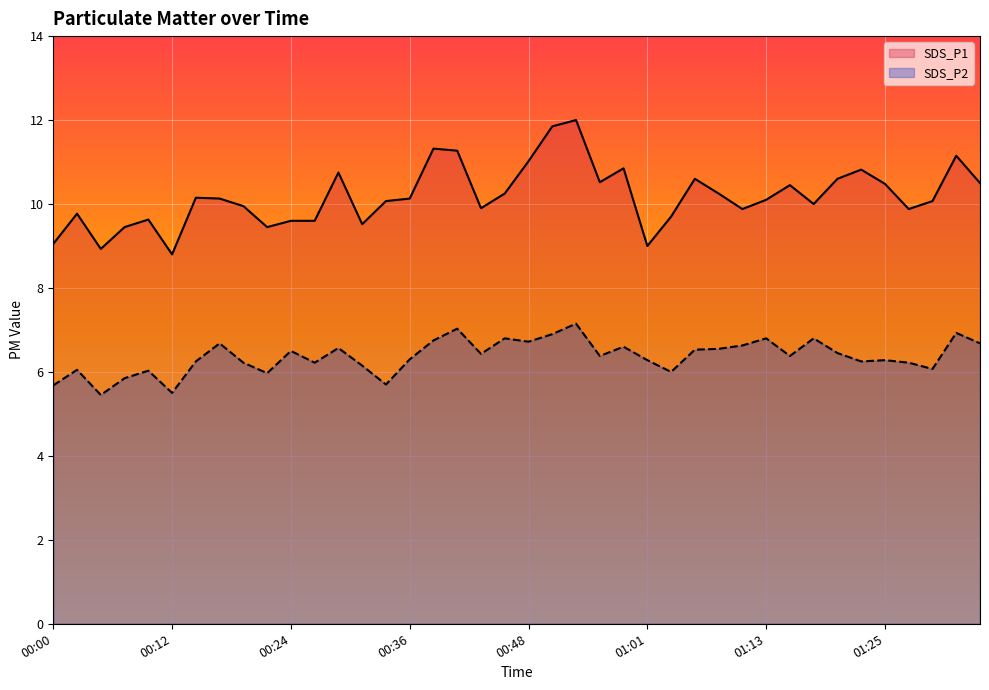

What are all the series names shown in the legend?

SDS_P1, SDS_P2